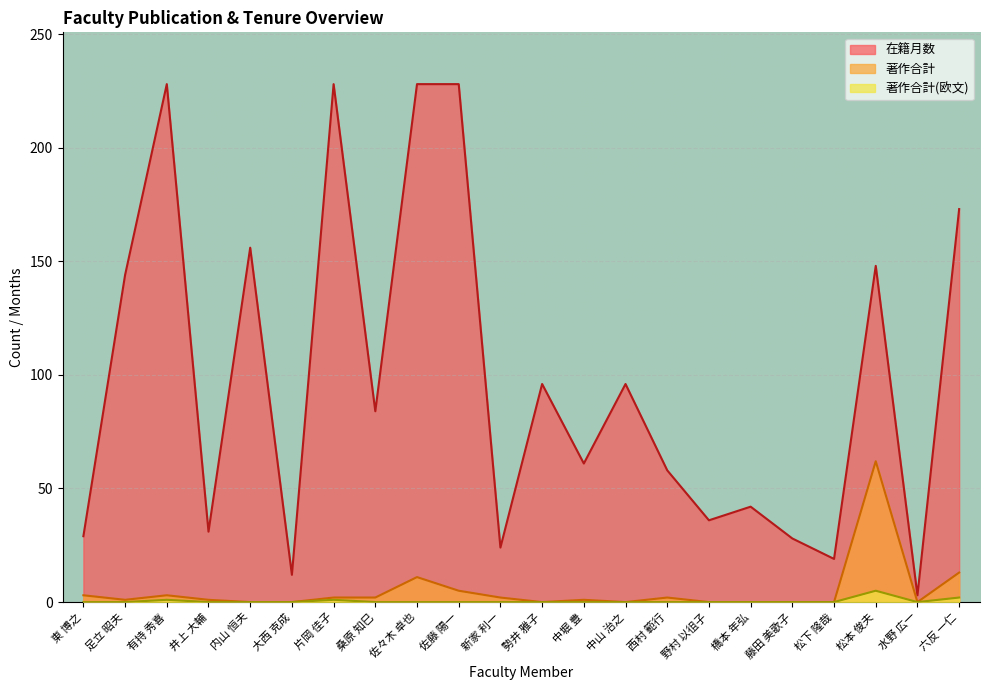

True or false: 著作合計 and 在籍月数 intersect in this chart.

False